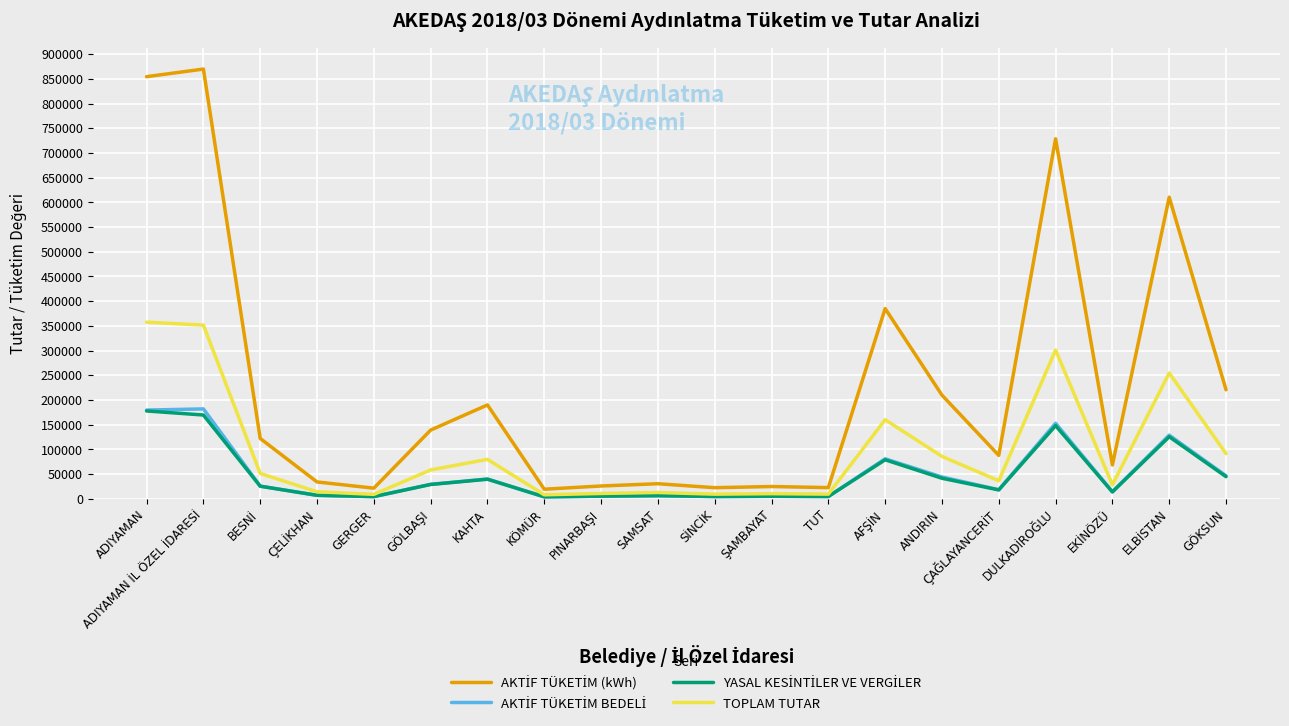

What is the greatest value displayed?

869763.0